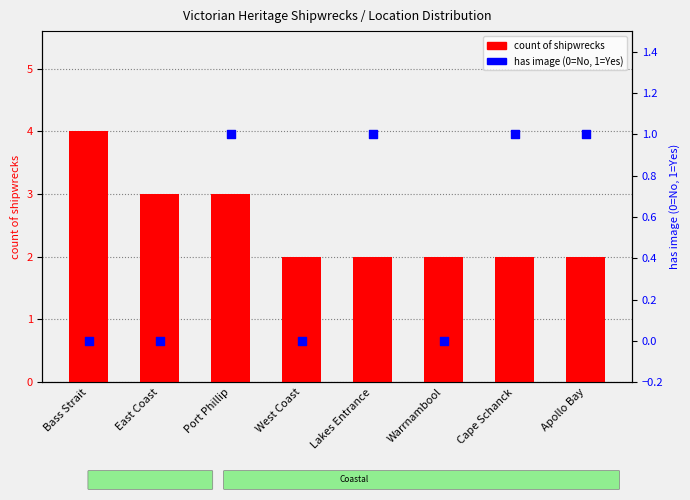

At how many categories does at least one series exceed 0?

8